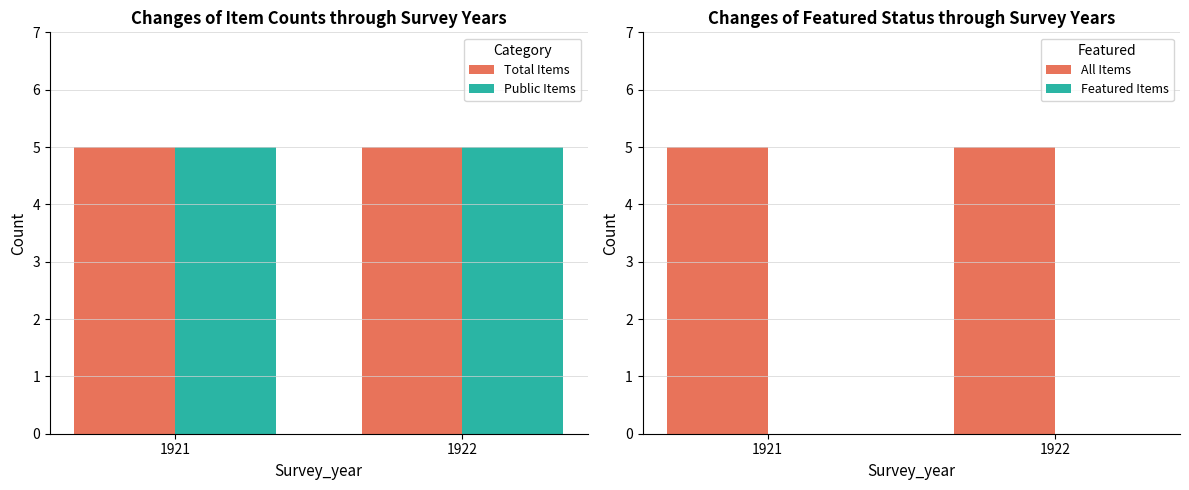

True or false: Featured Items has a value of 0 at 1922.

True